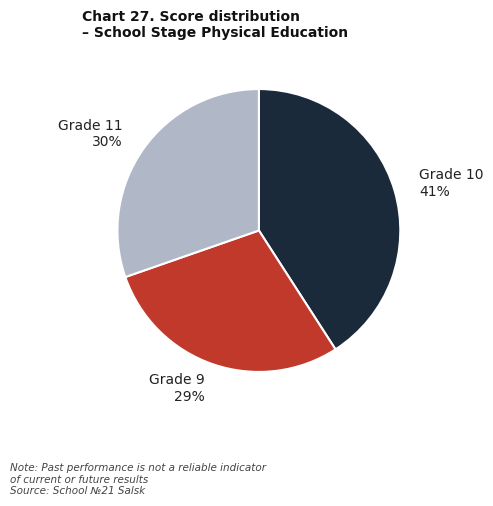

Is there any slice that represents more than half of the pie?

No